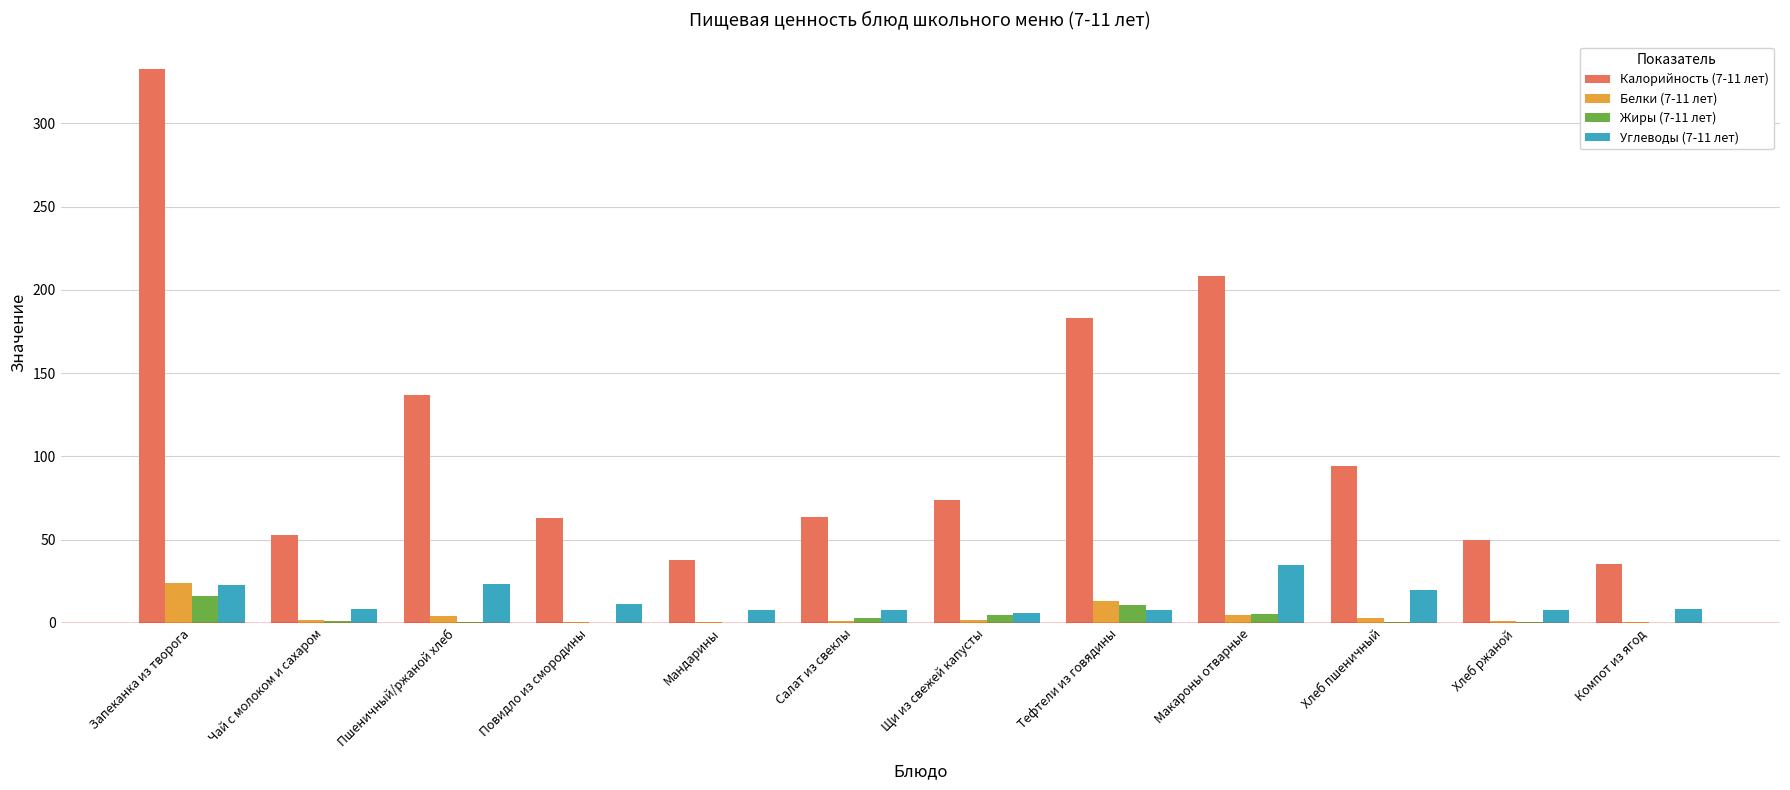

The value of Калорийность (7-11 лет) at Запеканка из творога is 157.9. True or false?

False